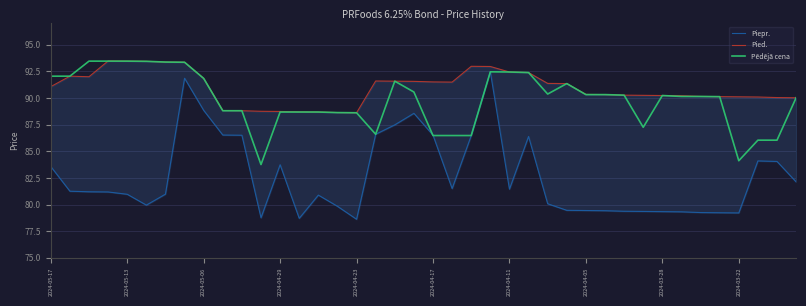

Is this an area chart (filled region under the line)?

No